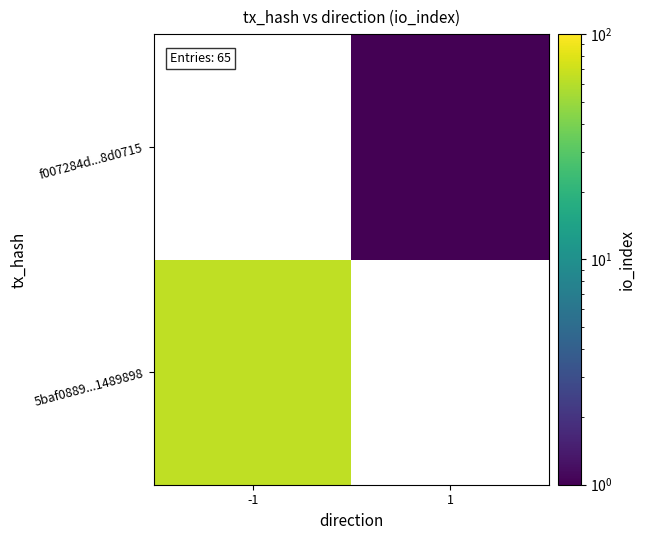

Rank the series by their average value, from lowest to highest.

5baf0889...1489898, f007284d...8d0715